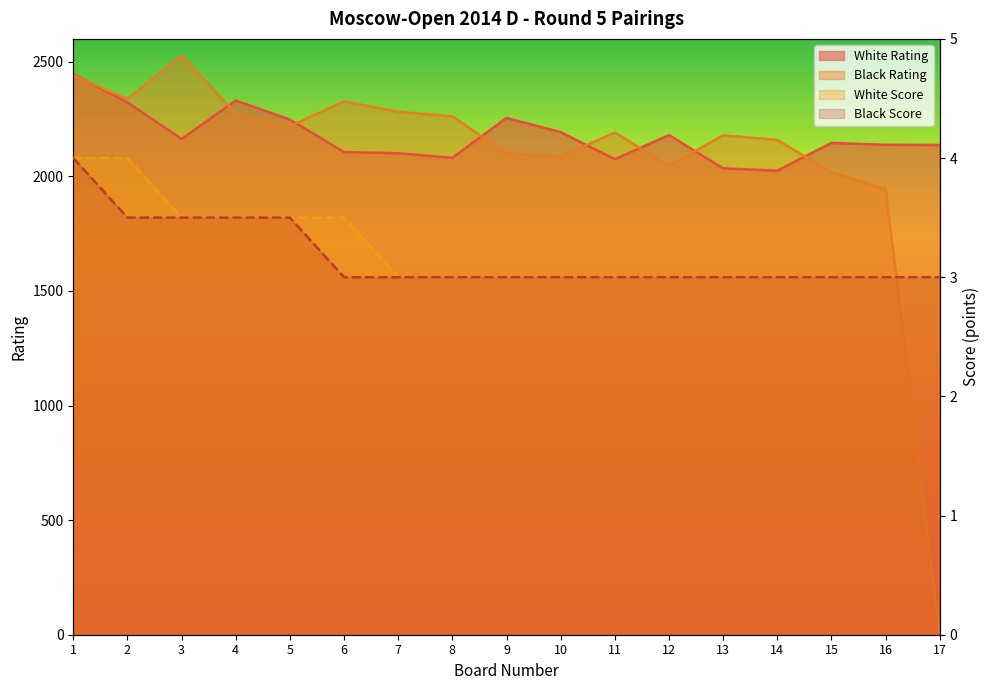

Read the Black Rating value at 13.

2179.0